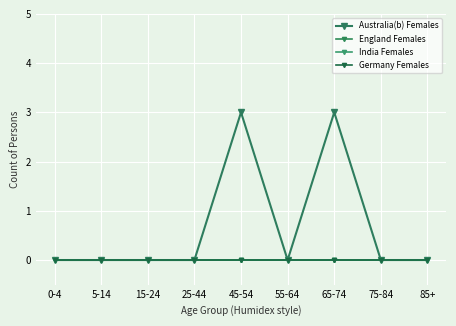

Does the chart have visible grid lines?

Yes